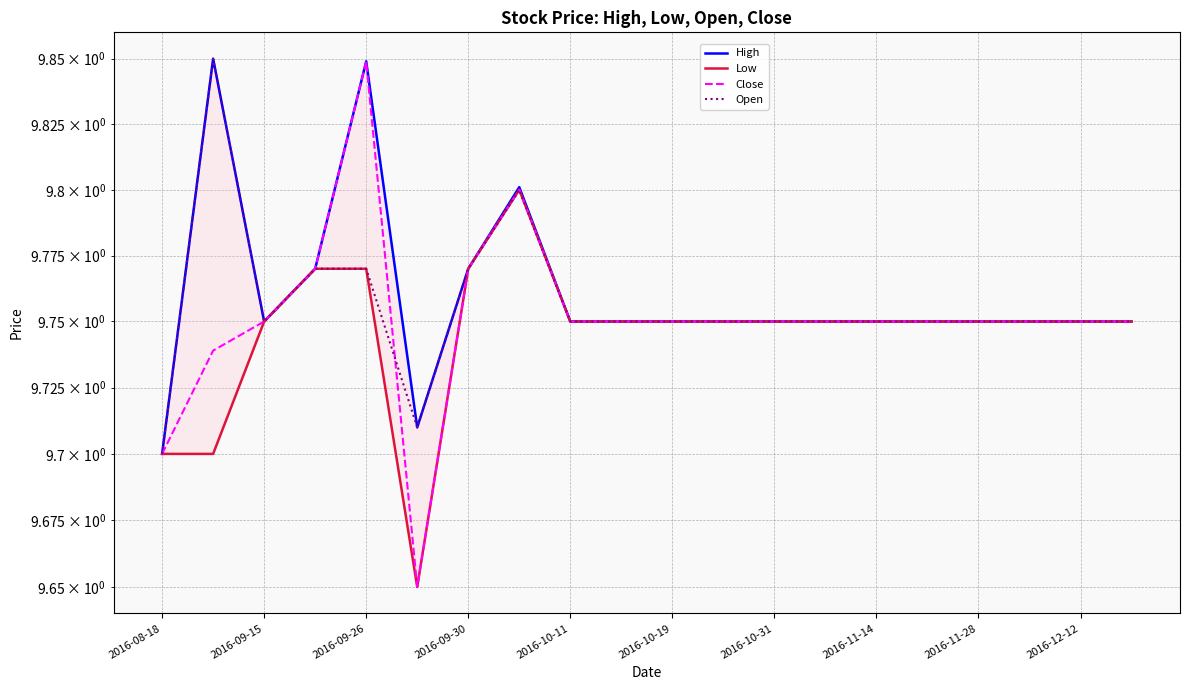

How many lines are shown in the chart?

4